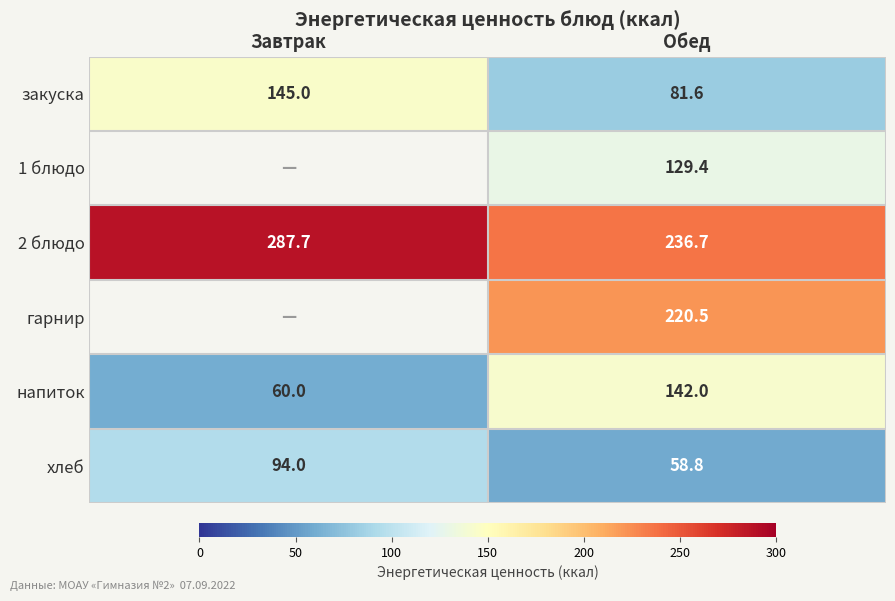

List the labels in order of напиток value, largest first.

Обед, Завтрак